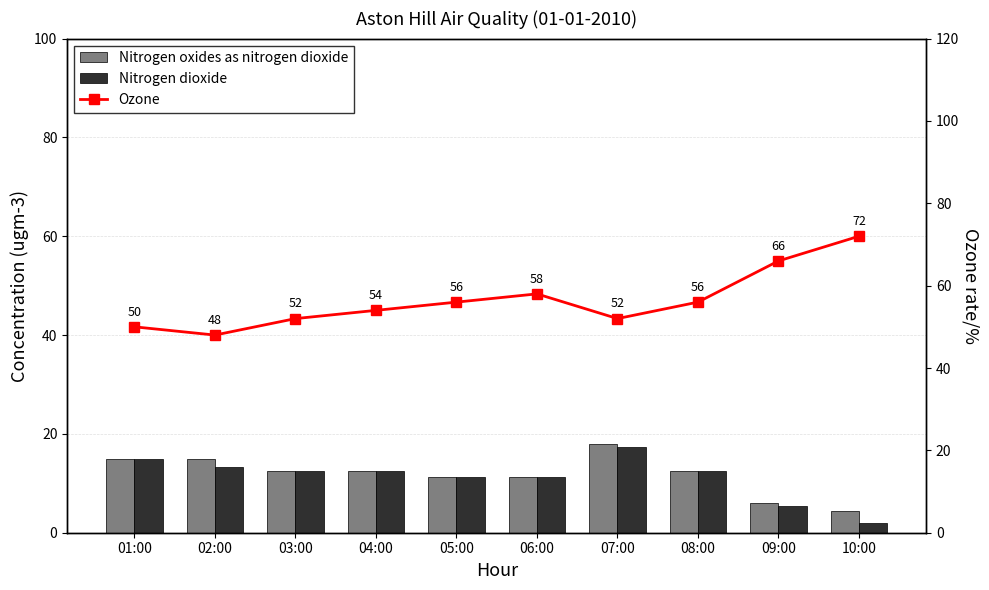

What is the spread (max minus min) of values at 01:00?

35.1